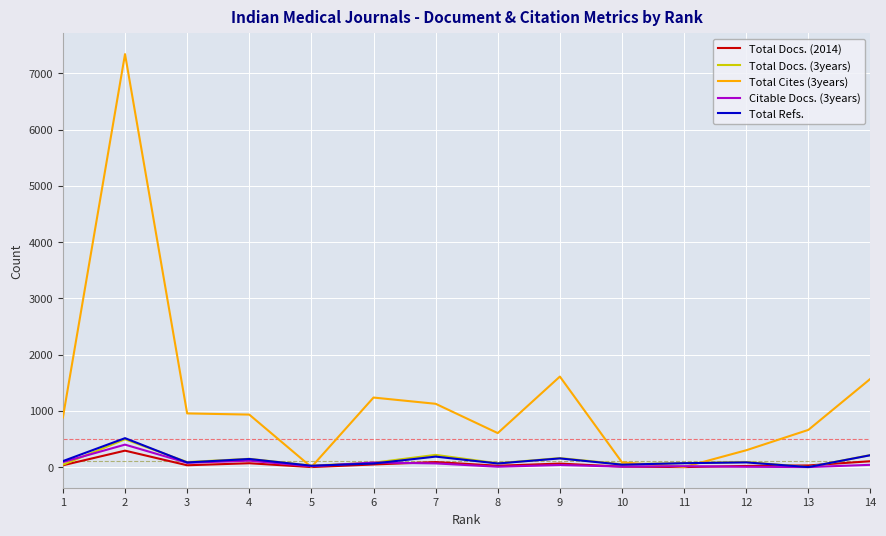

Which series has the largest total across all categories?

Total Cites (3years)